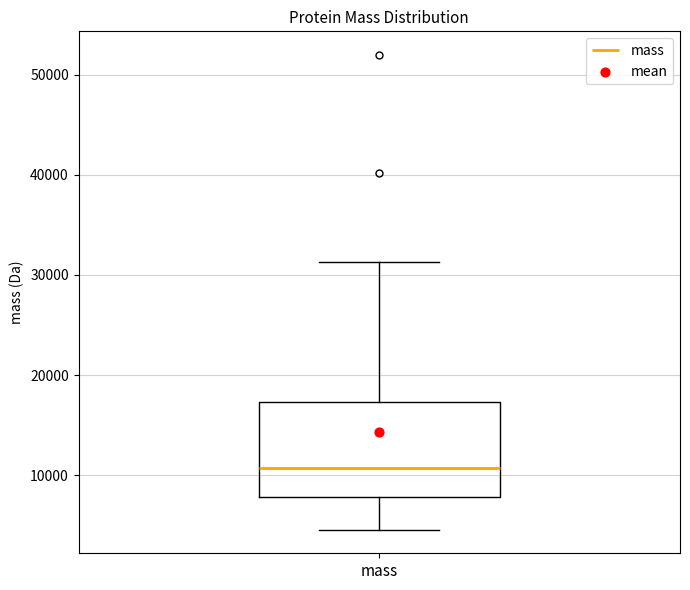

Where is the upper edge of the box for mass on the y-axis? The values are not printed on the chart, so give them approximately, as read against the axis.

17000